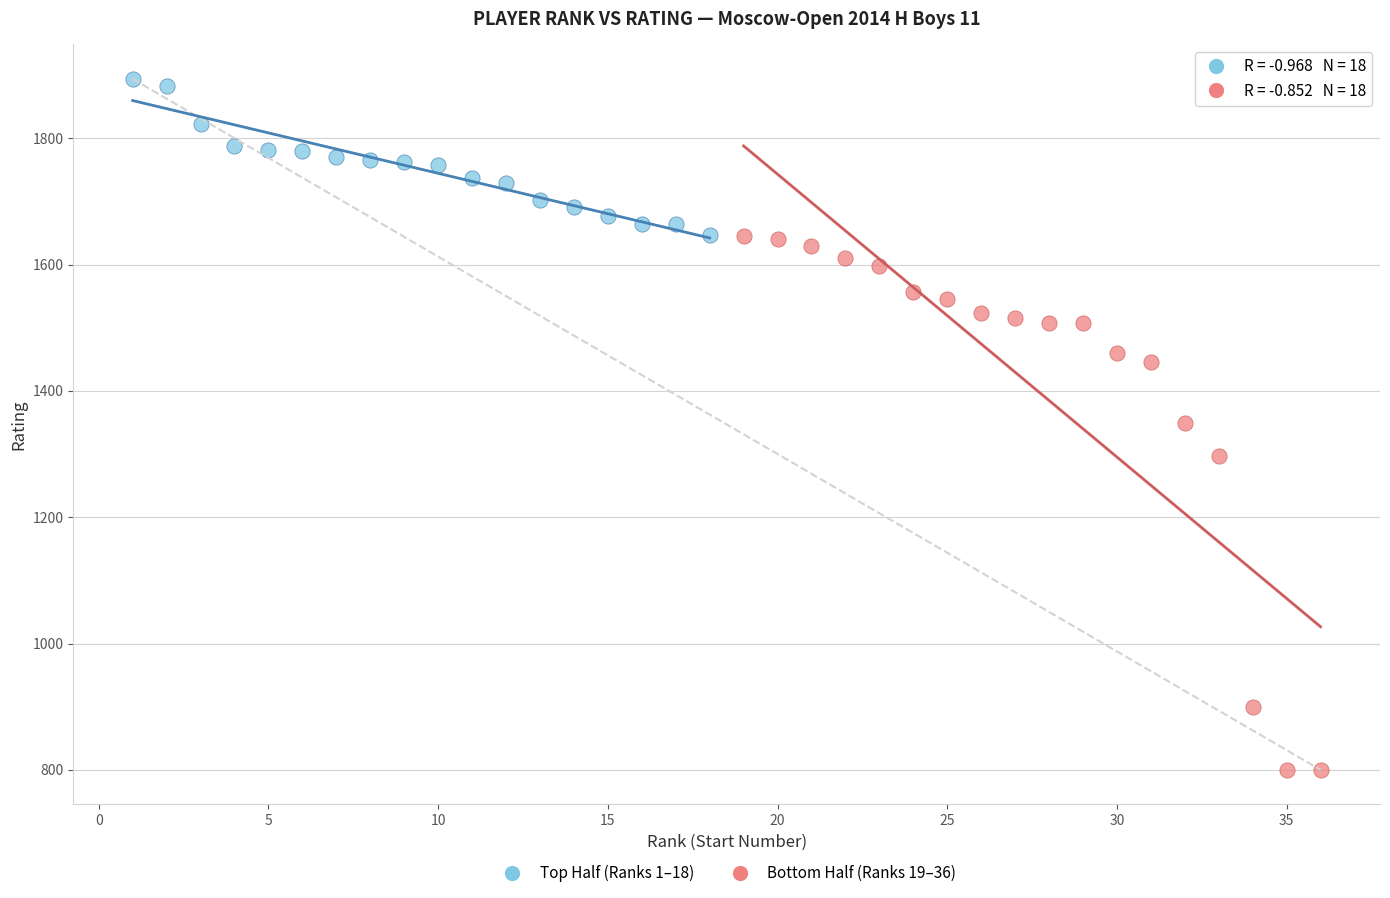

Which series has the largest Y range (max minus min)?

Bottom Half (Ranks 19–36)